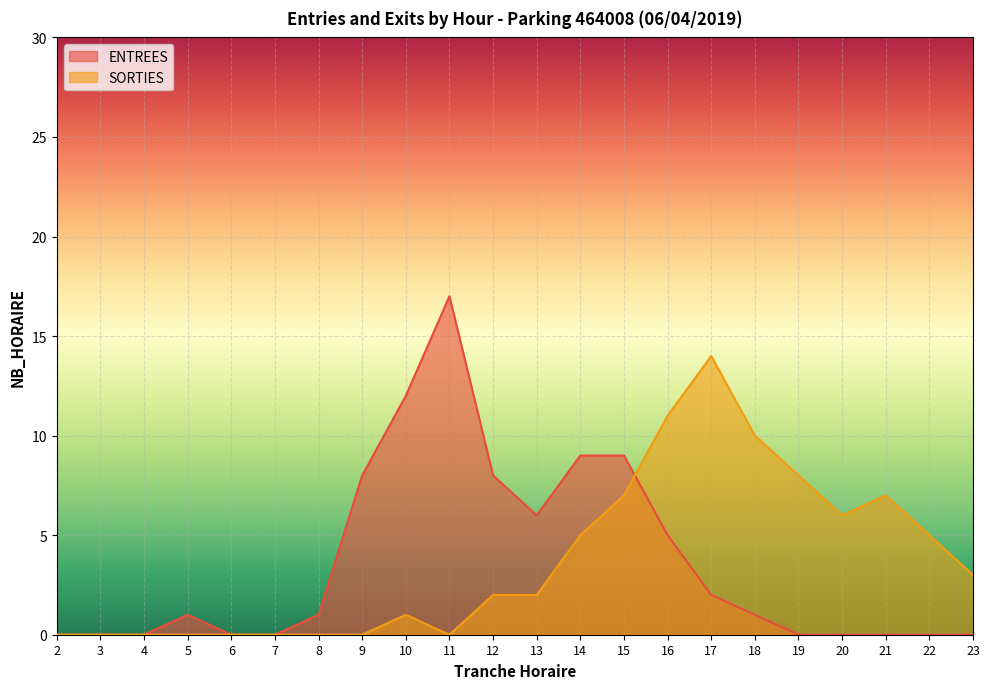

True or false: SORTIES and ENTREES cross at least once.

True